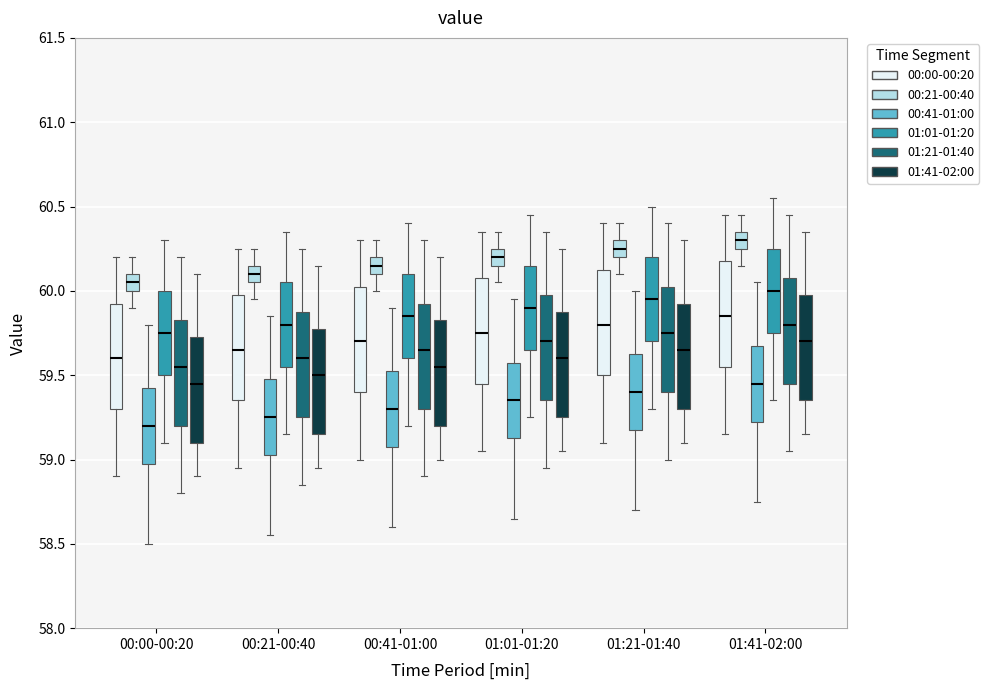

Where is the lower edge of the box for 01:01-01:20 (01:21-01:40) on the y-axis? The values are not printed on the chart, so give them approximately, as read against the axis.

59.35